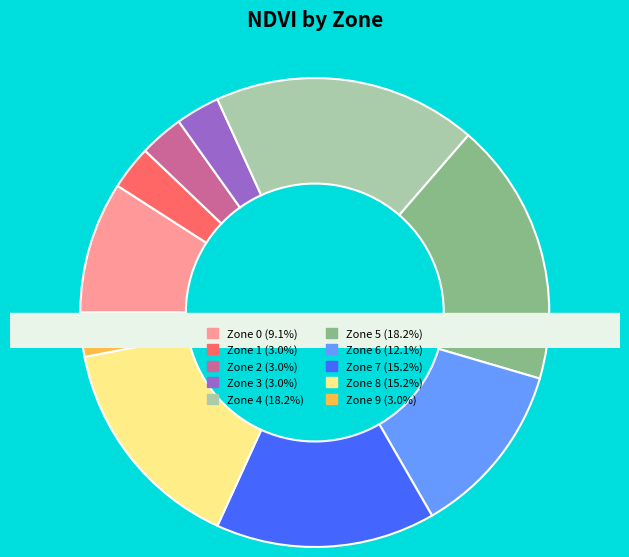

Between Zone 1 and Zone 2, which is larger?

Zone 1